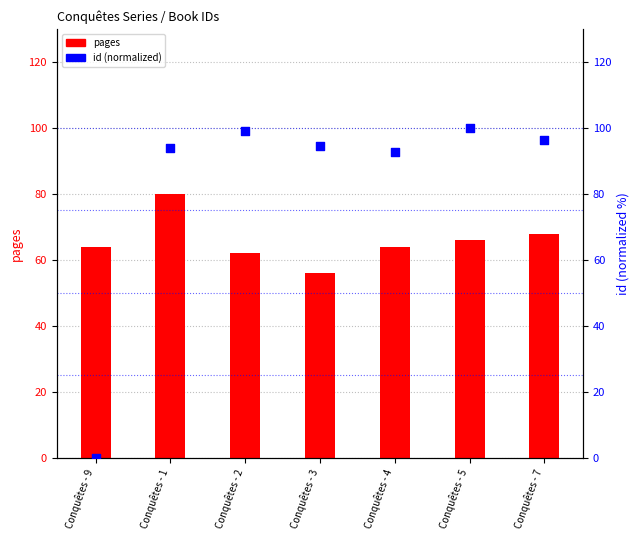

At how many categories does at least one series exceed 78?

6